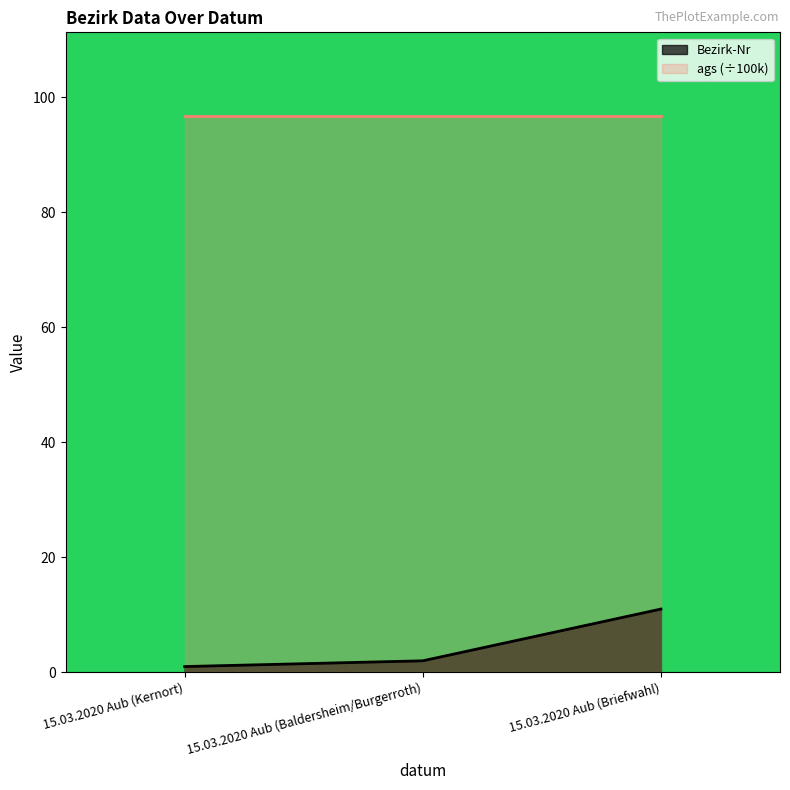

Is it true that the value at 15.03.2020 Aub (Kernort) is 1?

True